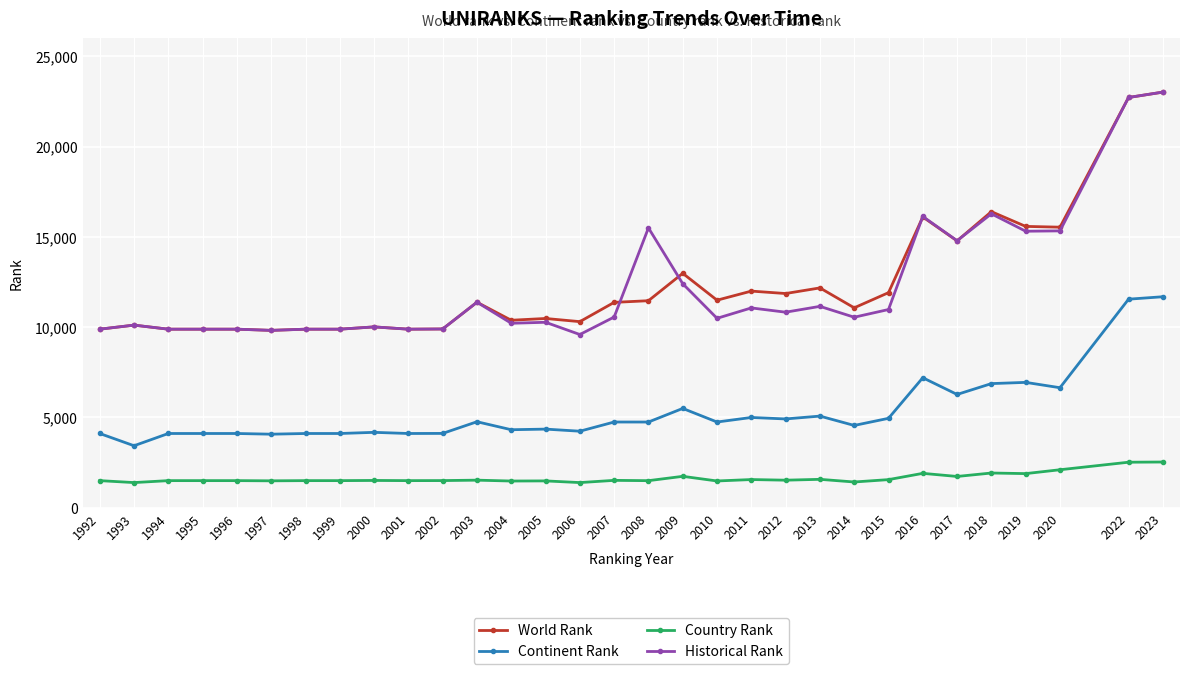

What is the value of the Historical Rank point at the 10th from the left?

9886